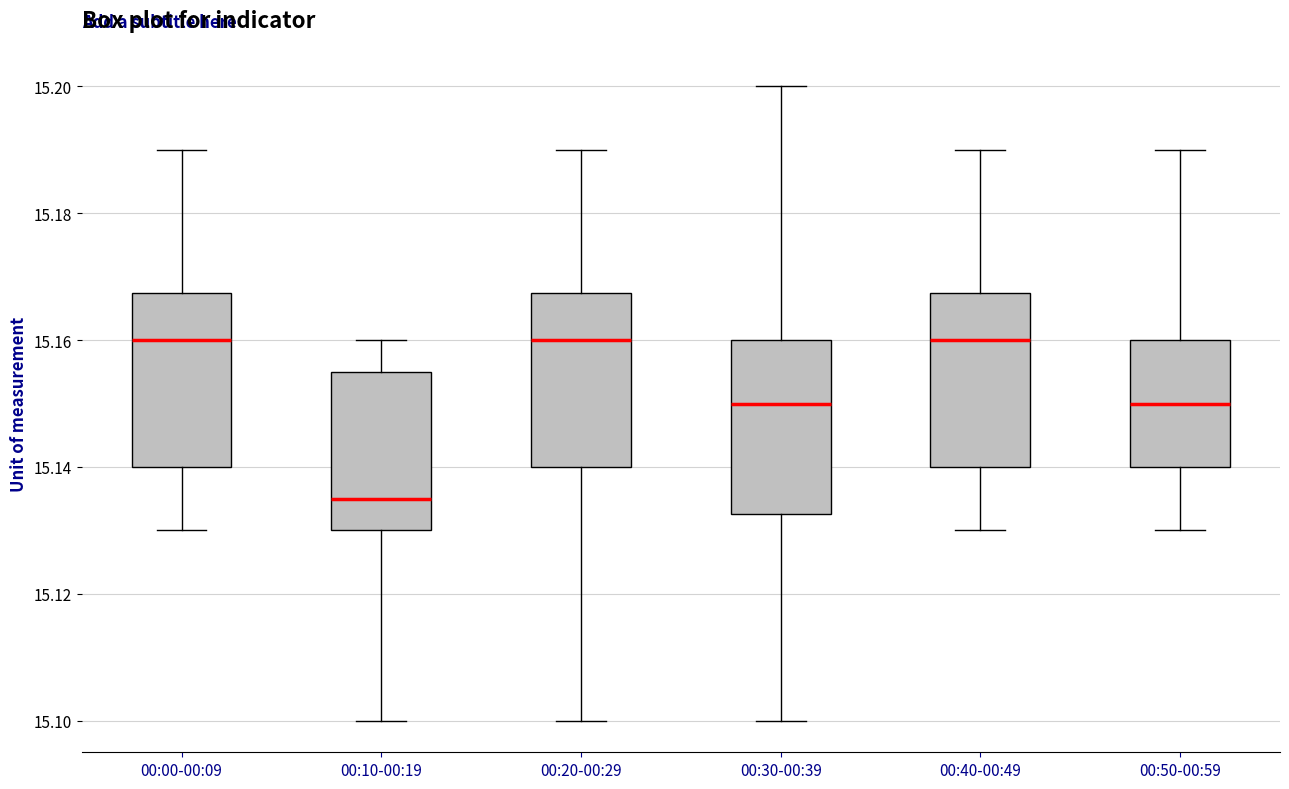

Where is the lower edge of the box for 00:00-00:09 on the y-axis? The values are not printed on the chart, so give them approximately, as read against the axis.

15.140